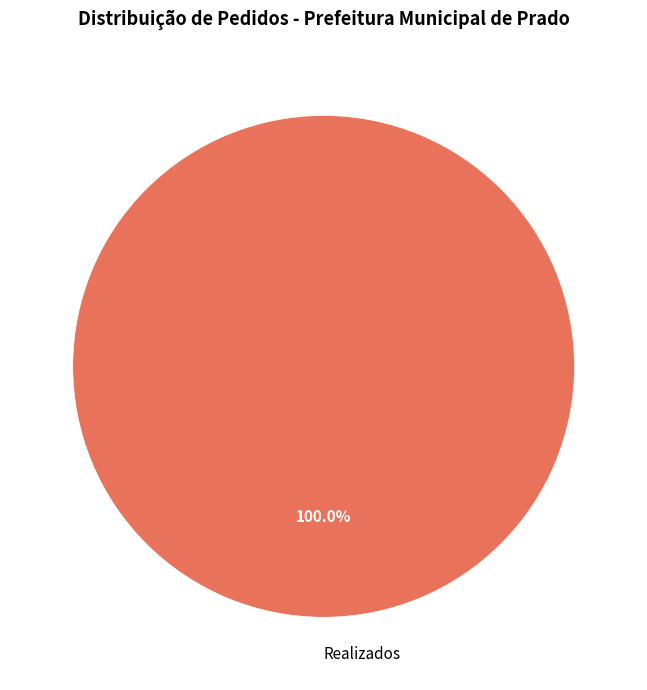

Which category accounts for the majority?

Realizados